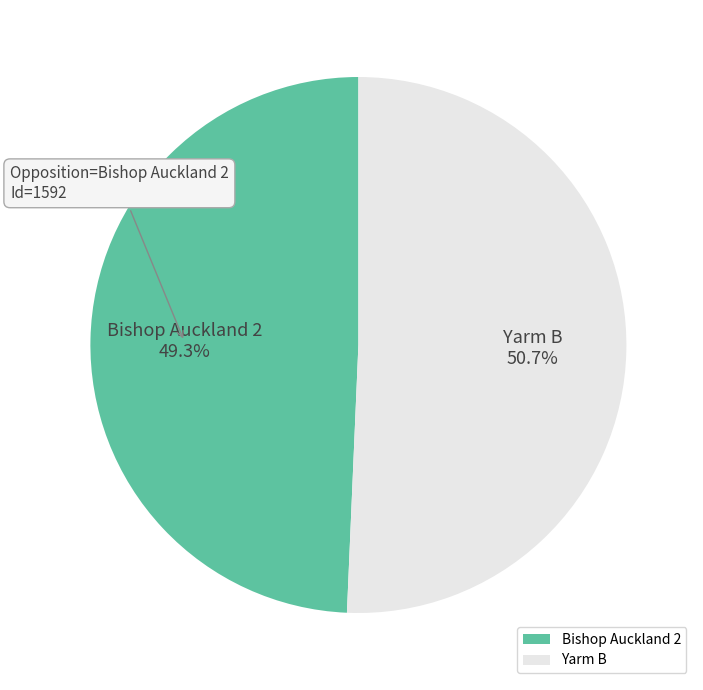

To the nearest percent, what is the average slice percentage?

50%